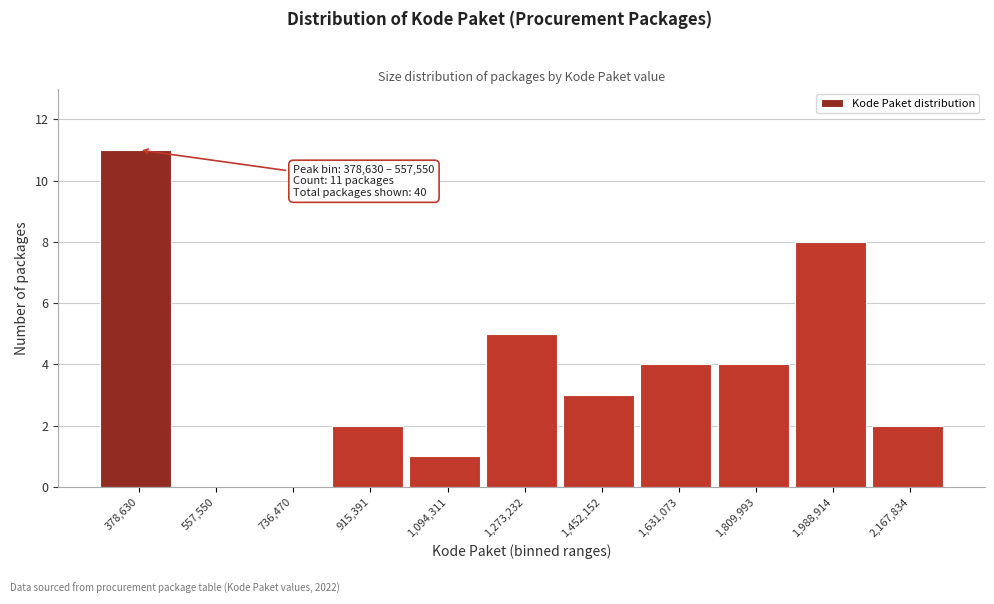

Reading left to right, list all the values displayed in this chart.

378,630=11	557,550=0	736,470=0	915,391=2	1,094,311=1	1,273,232=5	1,452,152=3	1,631,073=4	1,809,993=4	1,988,914=8	2,167,834=2